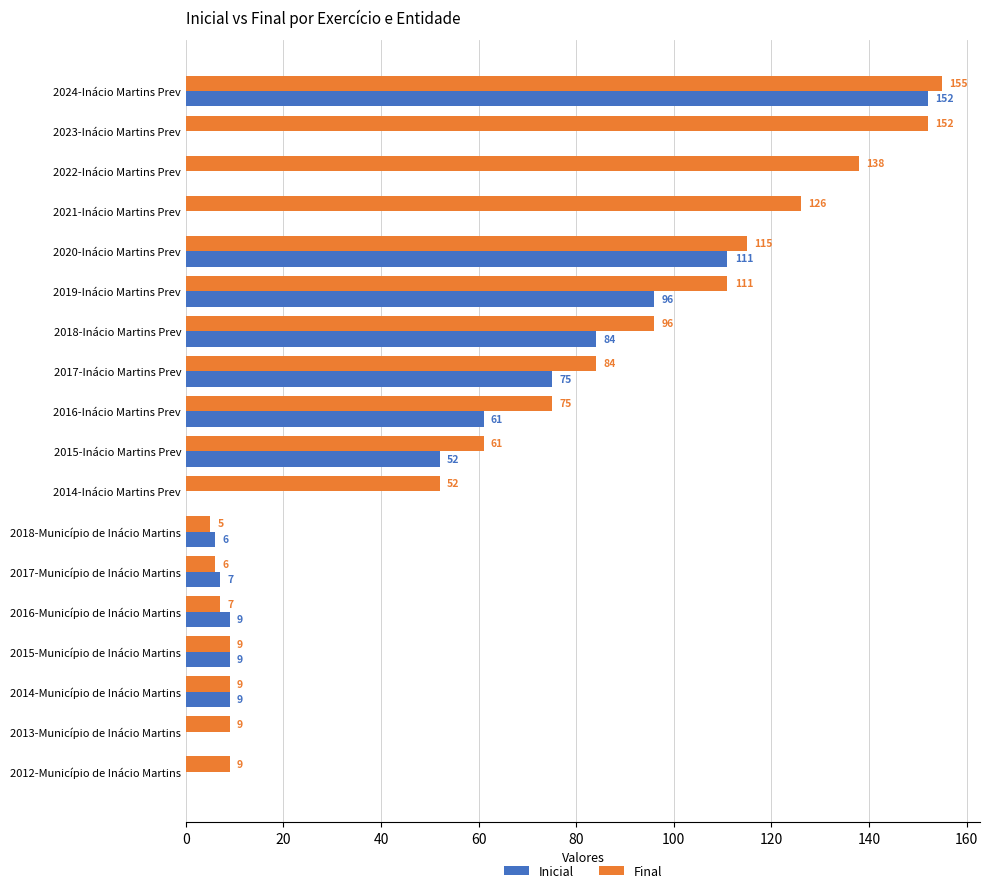

The value of Inicial at 2013-Município de Inácio Martins is 0. True or false?

True